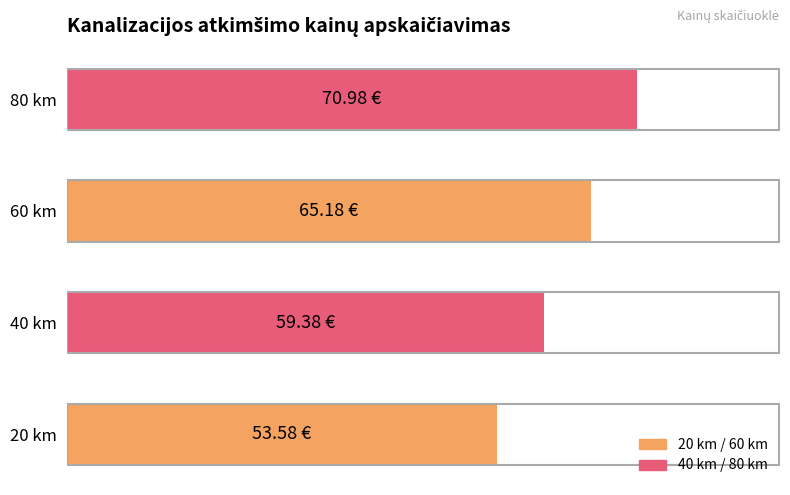

Are the bars horizontal?

Yes